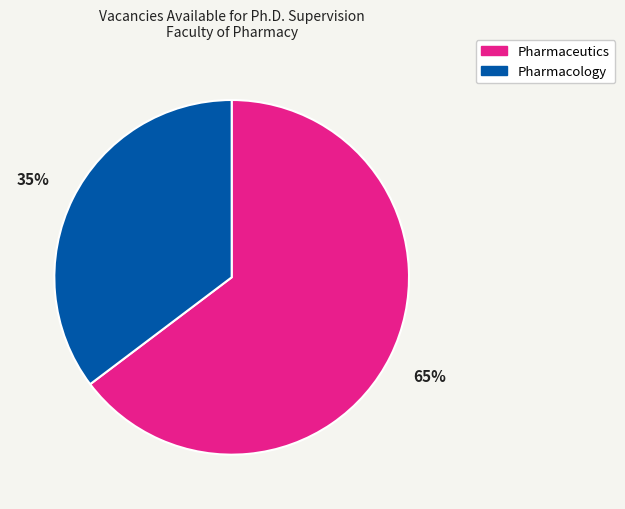

To the nearest percent, what is the average slice percentage?

50%